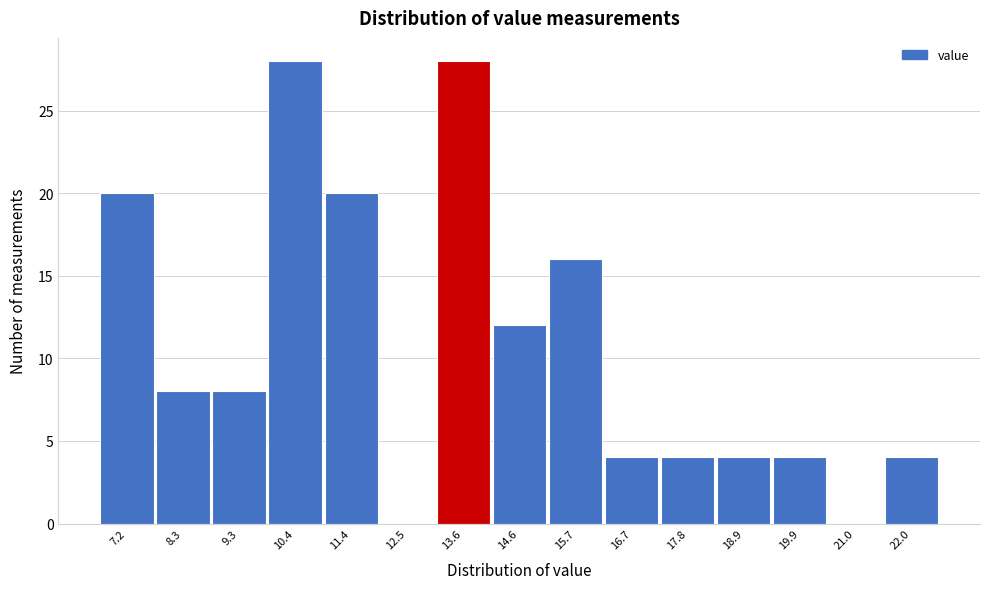

Reading left to right, what are all the values shown in this chart?

7.2=20	8.3=8	9.3=8	10.4=28	11.4=20	12.5=0	13.6=28	14.6=12	15.7=16	16.7=4	17.8=4	18.9=4	19.9=4	21.0=0	22.0=4